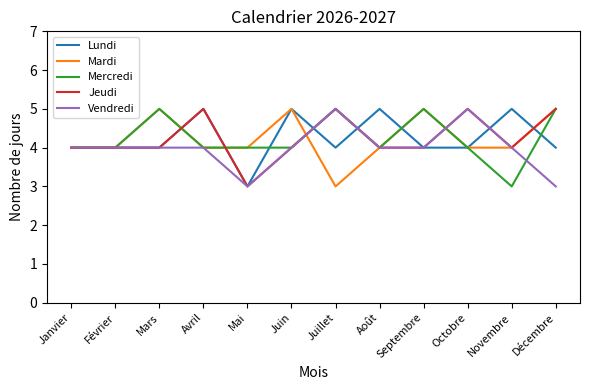

Is the value of Mardi at Avril greater than the value of Jeudi at Avril?

No